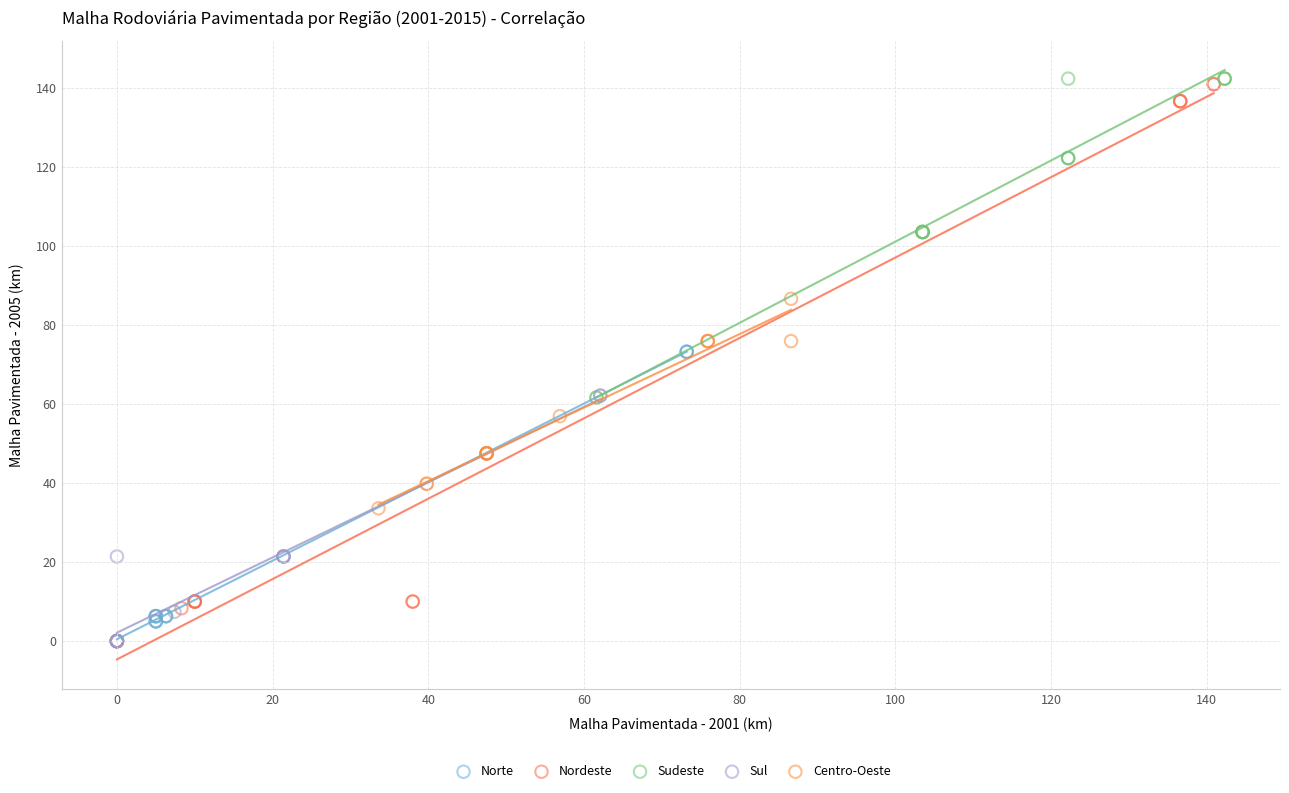

Which series reaches the maximum Y coordinate?

Sudeste